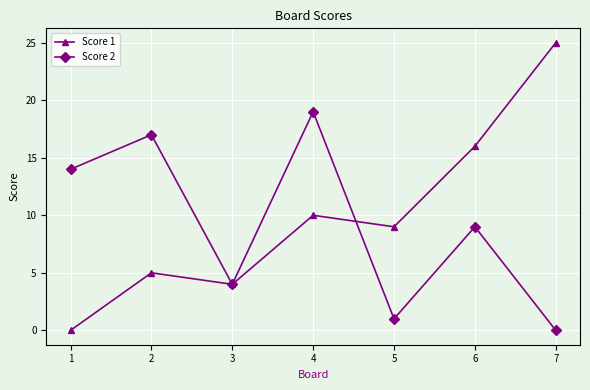

What value does the Score 1 series have at 4?

10